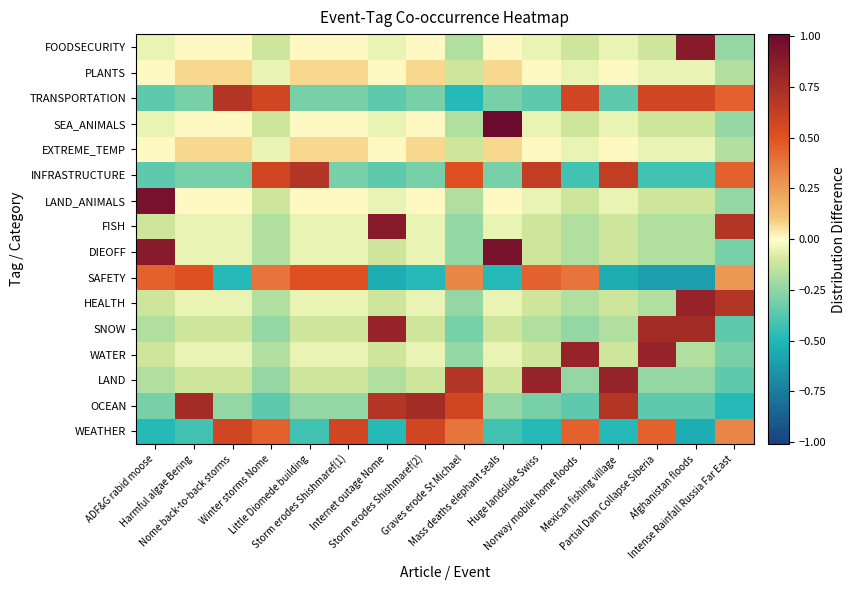

What is the minimum value shown in the chart?

-0.6